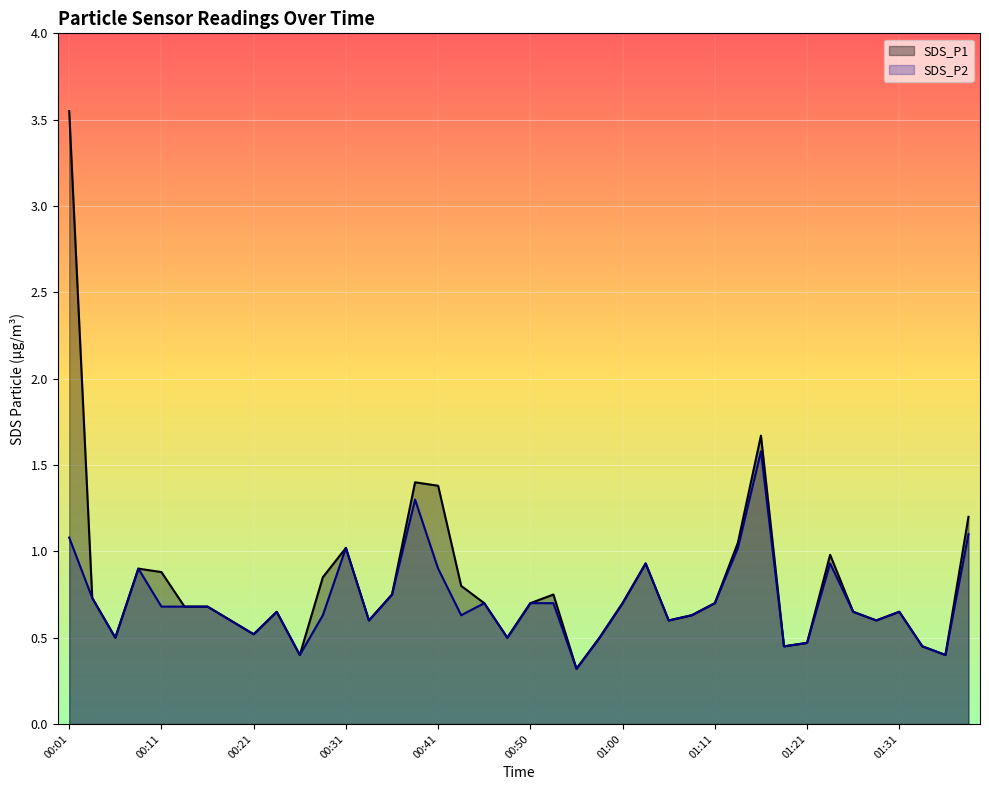

How many lines are shown in the chart?

2